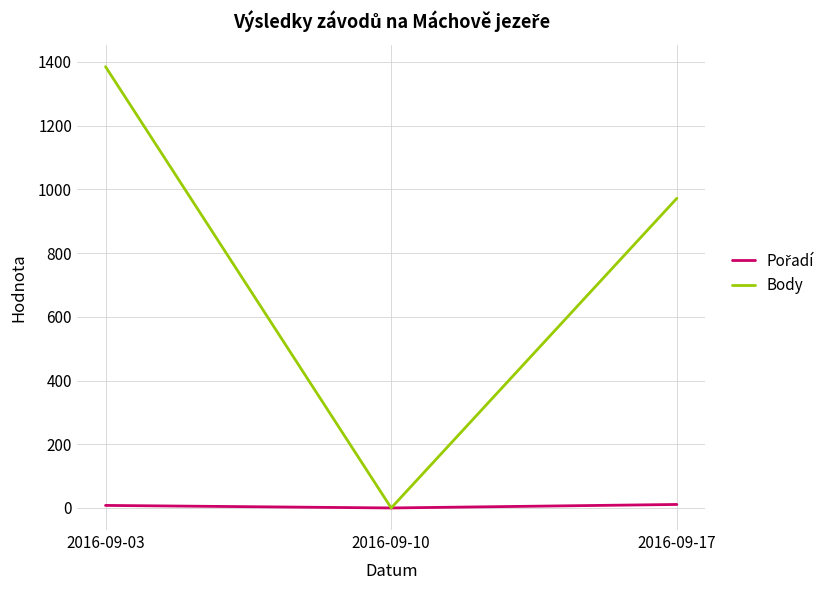

At which label does Body reach its minimum?

2016-09-10